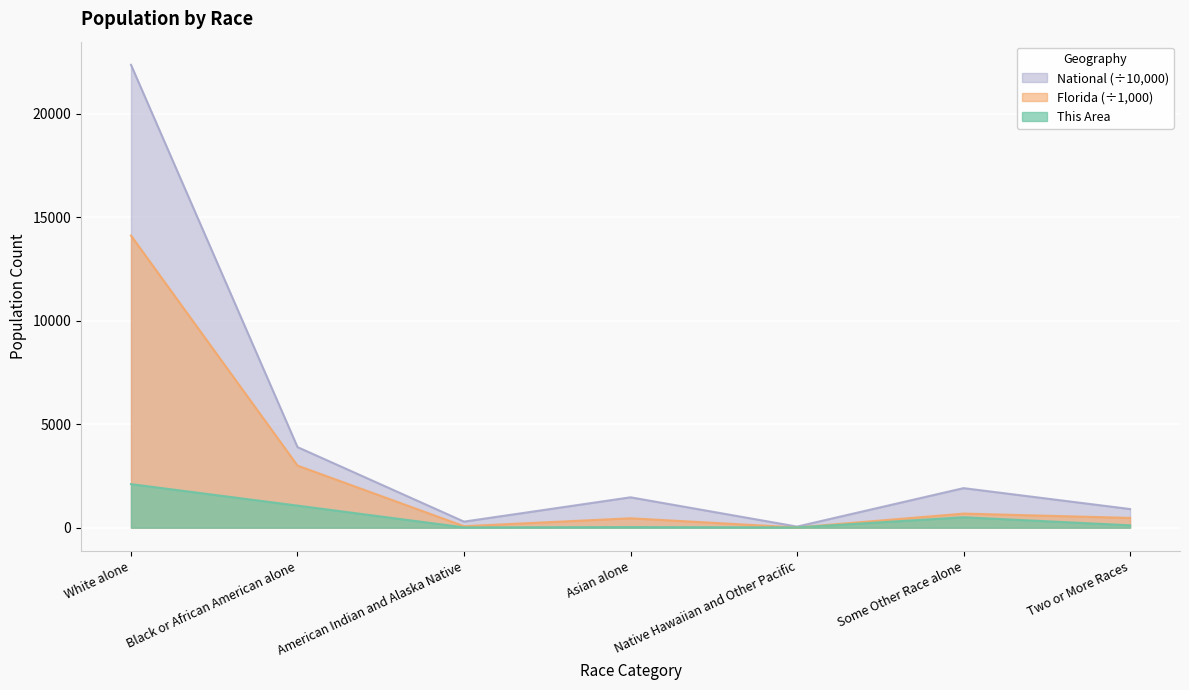

True or false: National and Florida intersect in this chart.

False